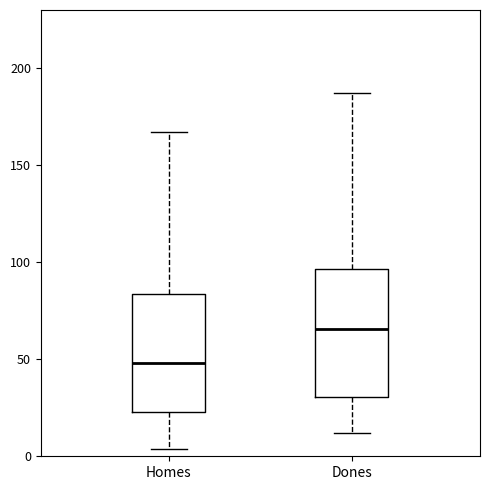

Which box has the lowest median line?

Homes